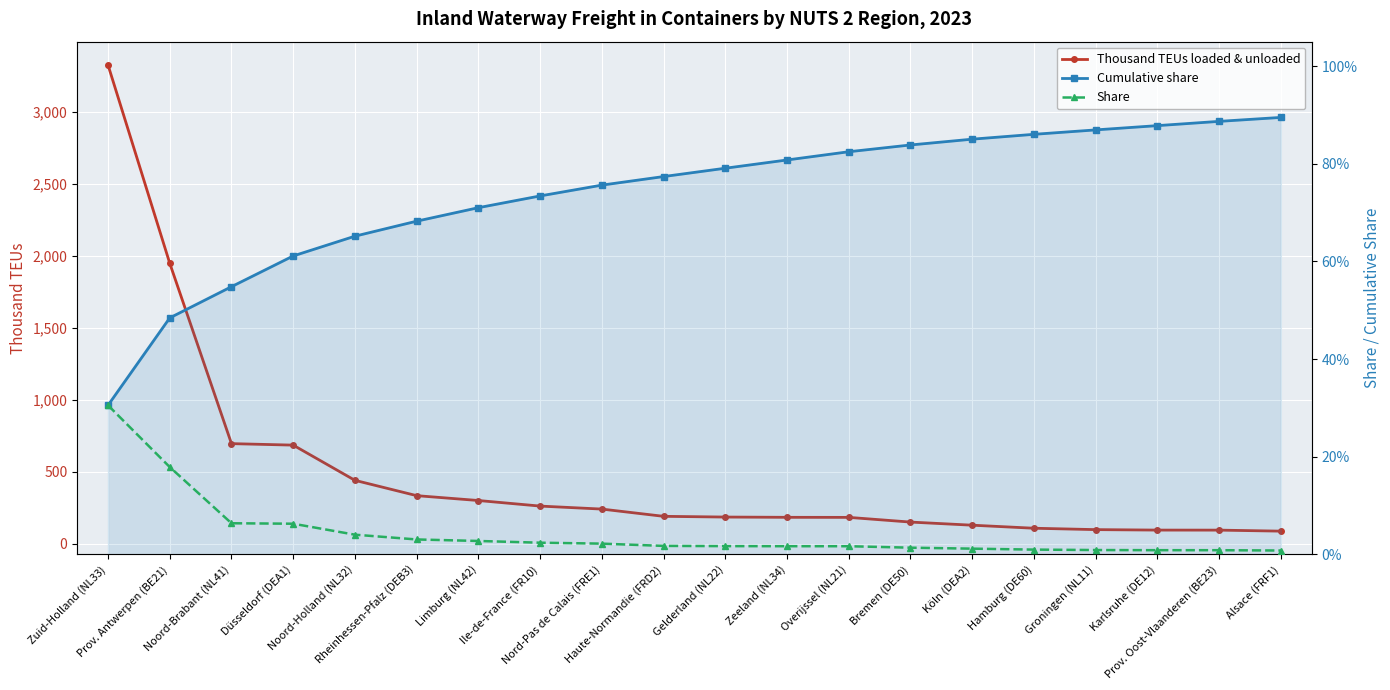

Reading left to right, list all the values displayed in this chart.

Thousand TEUs loaded & unloaded: Zuid-Holland (NL33)=3327.4	Prov. Antwerpen (BE21)=1949.8	Noord-Brabant (NL41)=696.1	Düsseldorf (DEA1)=685.8	Noord-Holland (NL32)=441.1	Rheinhessen-Pfalz (DEB3)=334.6	Limburg (NL42)=300.9	Ile-de-France (FR10)=262.2	Nord-Pas de Calais (FRE1)=241.3	Haute-Normandie (FRD2)=191.0	Gelderland (NL22)=185.9	Zeeland (NL34)=184.1	Overijssel (NL21)=183.7	Bremen (DE50)=151.0	Köln (DEA2)=129.3	Hamburg (DE60)=108.2	Groningen (NL11)=98.6	Karlsruhe (DE12)=95.3	Prov. Oost-Vlaanderen (BE23)=95.1	Alsace (FRF1)=88.0
Cumulative share: Zuid-Holland (NL33)=0.3	Prov. Antwerpen (BE21)=0.5	Noord-Brabant (NL41)=0.5	Düsseldorf (DEA1)=0.6	Noord-Holland (NL32)=0.7	Rheinhessen-Pfalz (DEB3)=0.7	Limburg (NL42)=0.7	Ile-de-France (FR10)=0.7	Nord-Pas de Calais (FRE1)=0.8	Haute-Normandie (FRD2)=0.8	Gelderland (NL22)=0.8	Zeeland (NL34)=0.8	Overijssel (NL21)=0.8	Bremen (DE50)=0.8	Köln (DEA2)=0.9	Hamburg (DE60)=0.9	Groningen (NL11)=0.9	Karlsruhe (DE12)=0.9	Prov. Oost-Vlaanderen (BE23)=0.9	Alsace (FRF1)=0.9
Share: Zuid-Holland (NL33)=0.3	Prov. Antwerpen (BE21)=0.2	Noord-Brabant (NL41)=0.1	Düsseldorf (DEA1)=0.1	Noord-Holland (NL32)=0.0	Rheinhessen-Pfalz (DEB3)=0.0	Limburg (NL42)=0.0	Ile-de-France (FR10)=0.0	Nord-Pas de Calais (FRE1)=0.0	Haute-Normandie (FRD2)=0.0	Gelderland (NL22)=0.0	Zeeland (NL34)=0.0	Overijssel (NL21)=0.0	Bremen (DE50)=0.0	Köln (DEA2)=0.0	Hamburg (DE60)=0.0	Groningen (NL11)=0.0	Karlsruhe (DE12)=0.0	Prov. Oost-Vlaanderen (BE23)=0.0	Alsace (FRF1)=0.0